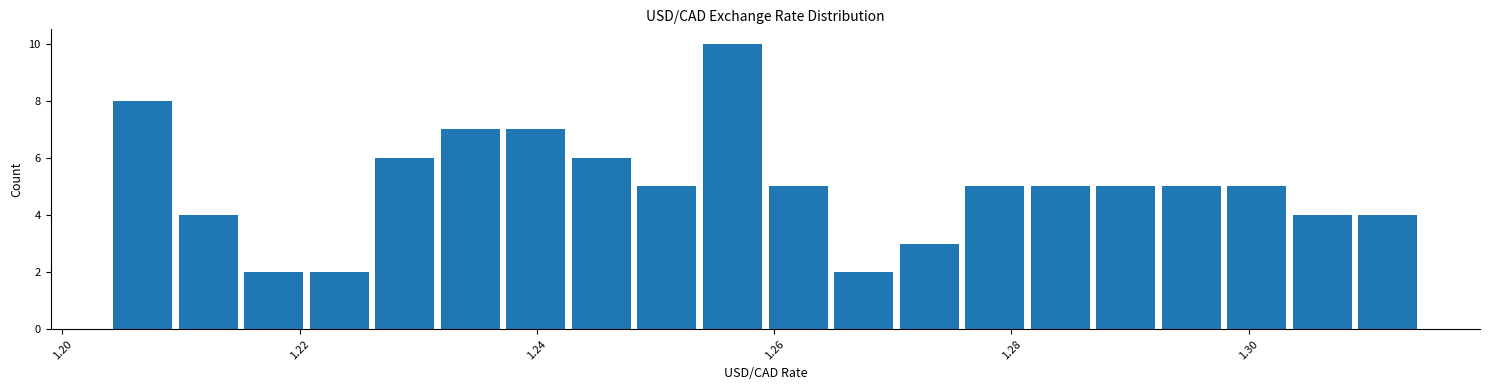

Read against the x-axis, roughly where is the centre of the tallest bar?

1.256